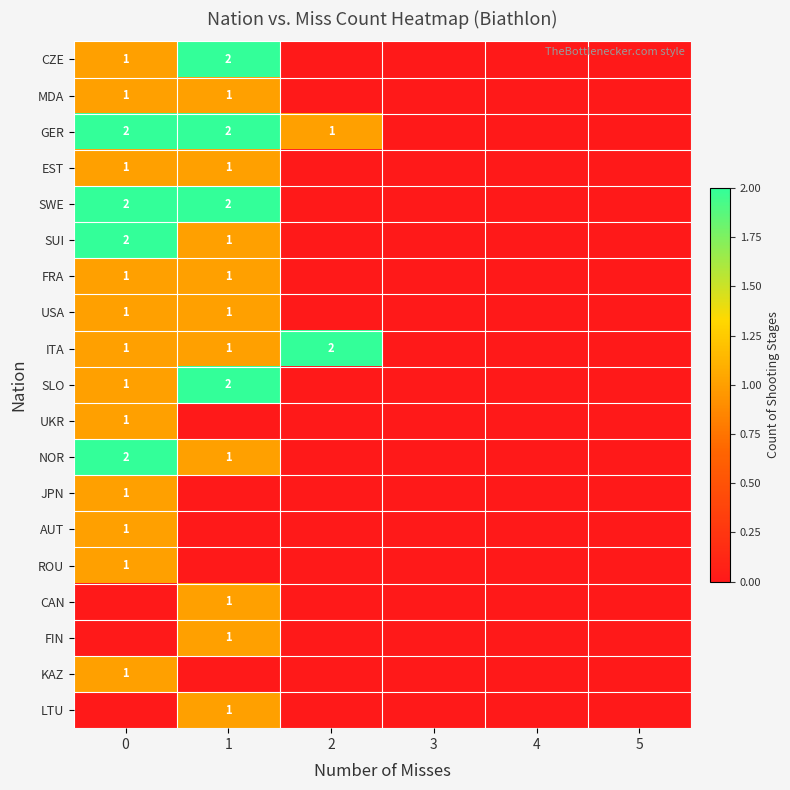

What is the sum of the FRA values at 1 and 5?

1